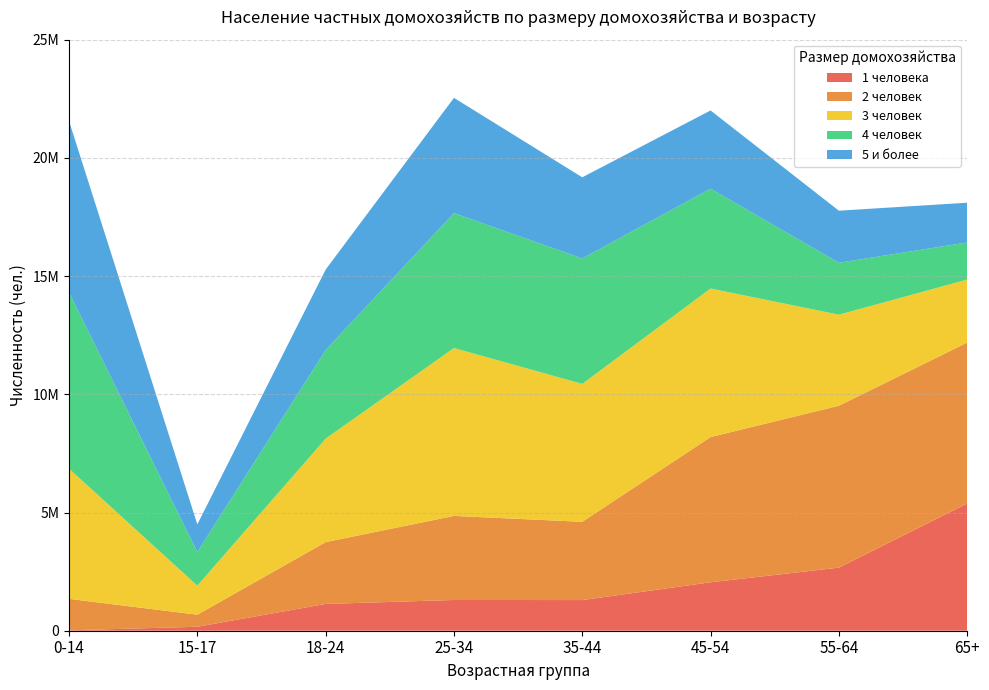

Reading right to left, what are all the values shown in this chart?

1 человека: 65+=5378267	55-64=2668564	45-54=2048703	35-44=1296352	25-34=1300700	18-24=1133278	15-17=167429	0-14=16659
2 человек: 65+=6809577	55-64=6847227	45-54=6142310	35-44=3309902	25-34=3555288	18-24=2614285	15-17=510207	0-14=1331712
3 человек: 65+=2664974	55-64=3851033	45-54=6283346	35-44=5833910	25-34=7101588	18-24=4376656	15-17=1228300	0-14=5505594
4 человек: 65+=1568898	55-64=2196803	45-54=4220967	35-44=5304436	25-34=5706587	18-24=3747089	15-17=1423907	0-14=7456192
5 и более: 65+=1681879	55-64=2202448	45-54=3310721	35-44=3433669	25-34=4874826	18-24=3403186	15-17=1168730	0-14=7250115